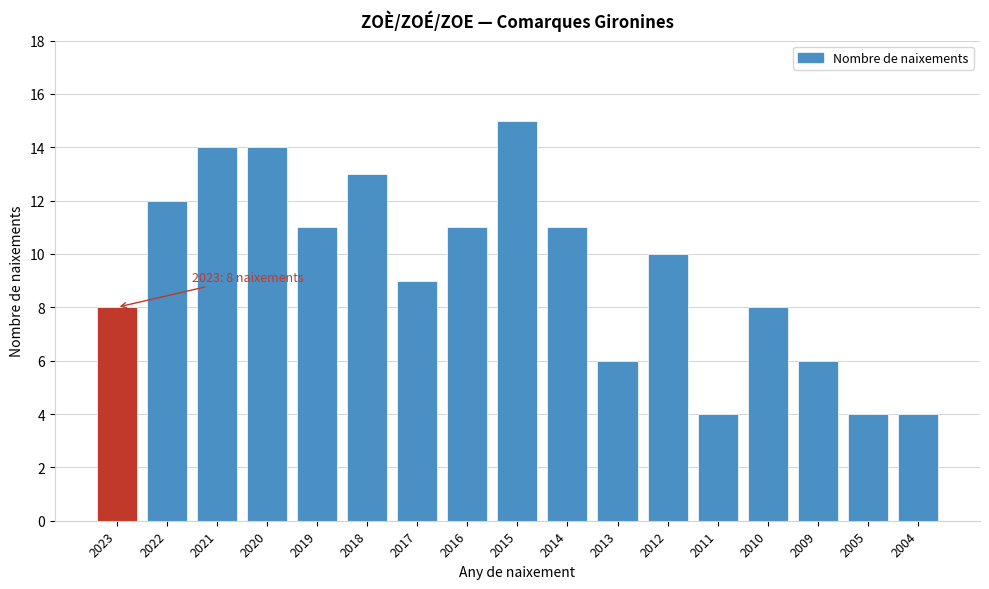

Reading right to left, what are all the values shown in this chart?

4	4	6	8	4	10	6	11	15	11	9	13	11	14	14	12	8